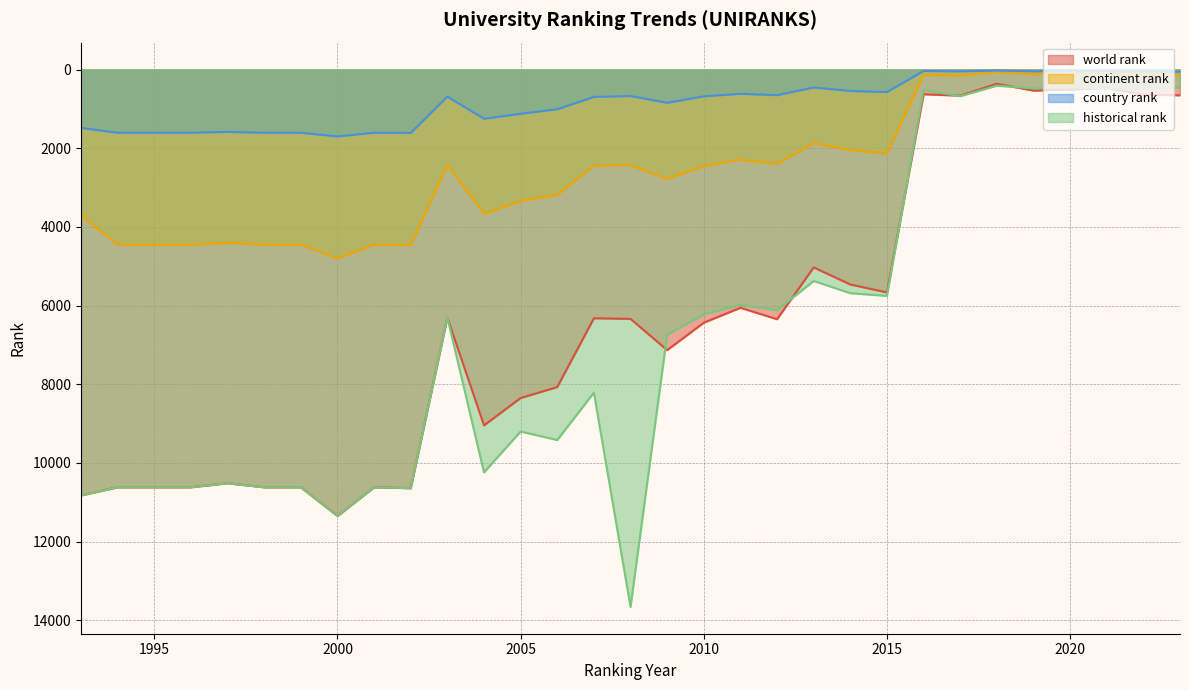

Rank the series by their maximum value, from highest to lowest.

historical rank, world rank, continent rank, country rank